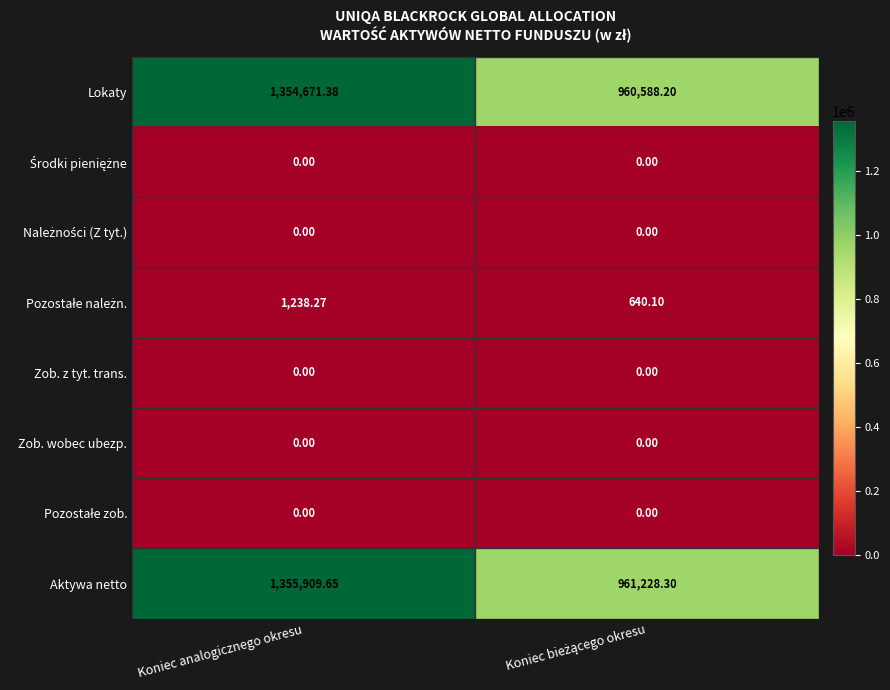

At which label does Lokaty first exceed 1354671?

Koniec analogicznego okresu